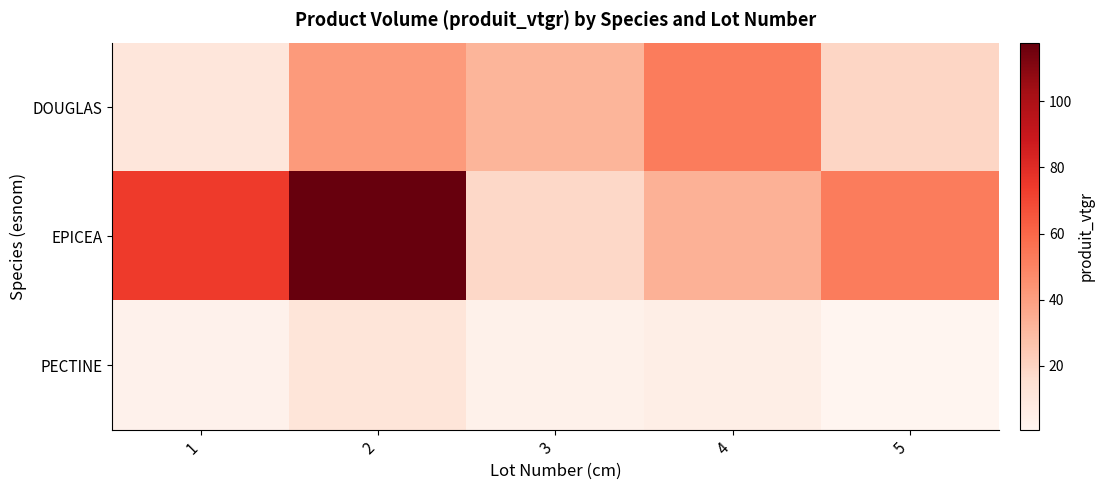

Reading left to right, what are all the values shown in this chart?

DOUGLAS: 1=11.1	2=41.6	3=32.2	4=52.8	5=19.3
EPICEA: 1=74.3	2=117.7	3=18.5	4=33.2	5=52.7
PECTINE: 1=3.2	2=12.1	3=3.6	4=5.4	5=0.7